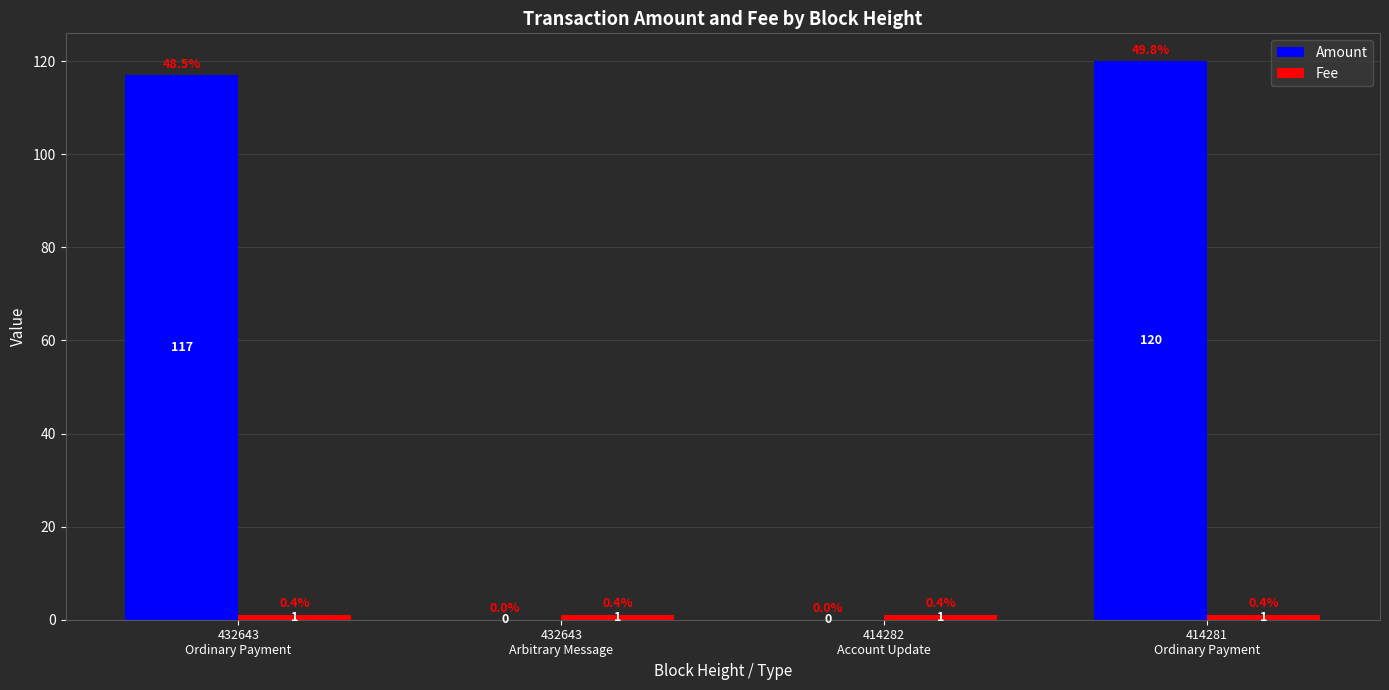

Which series has the largest total across all categories?

Amount